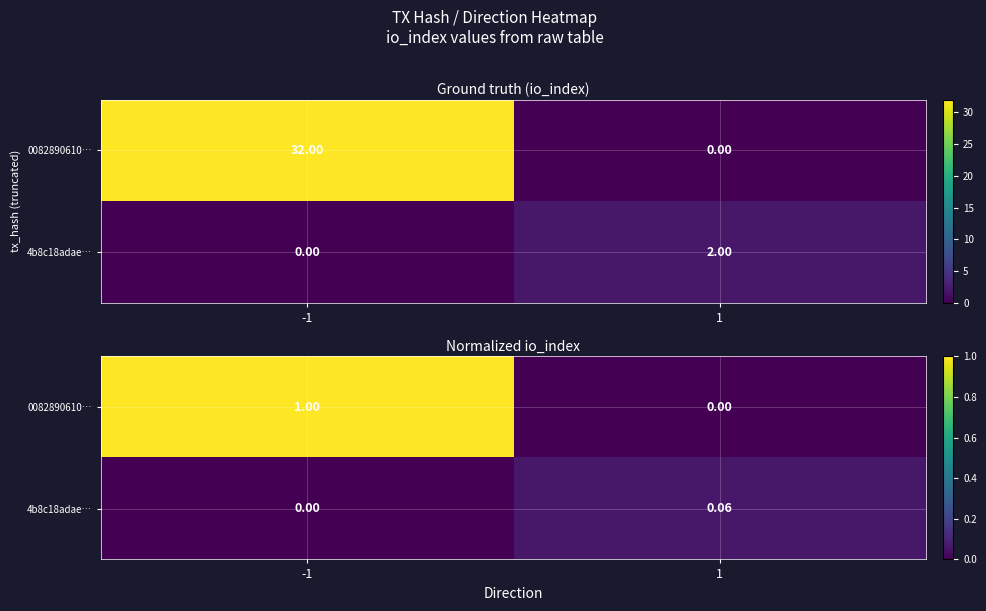

How many data points in 0082890610… are above 0?

1